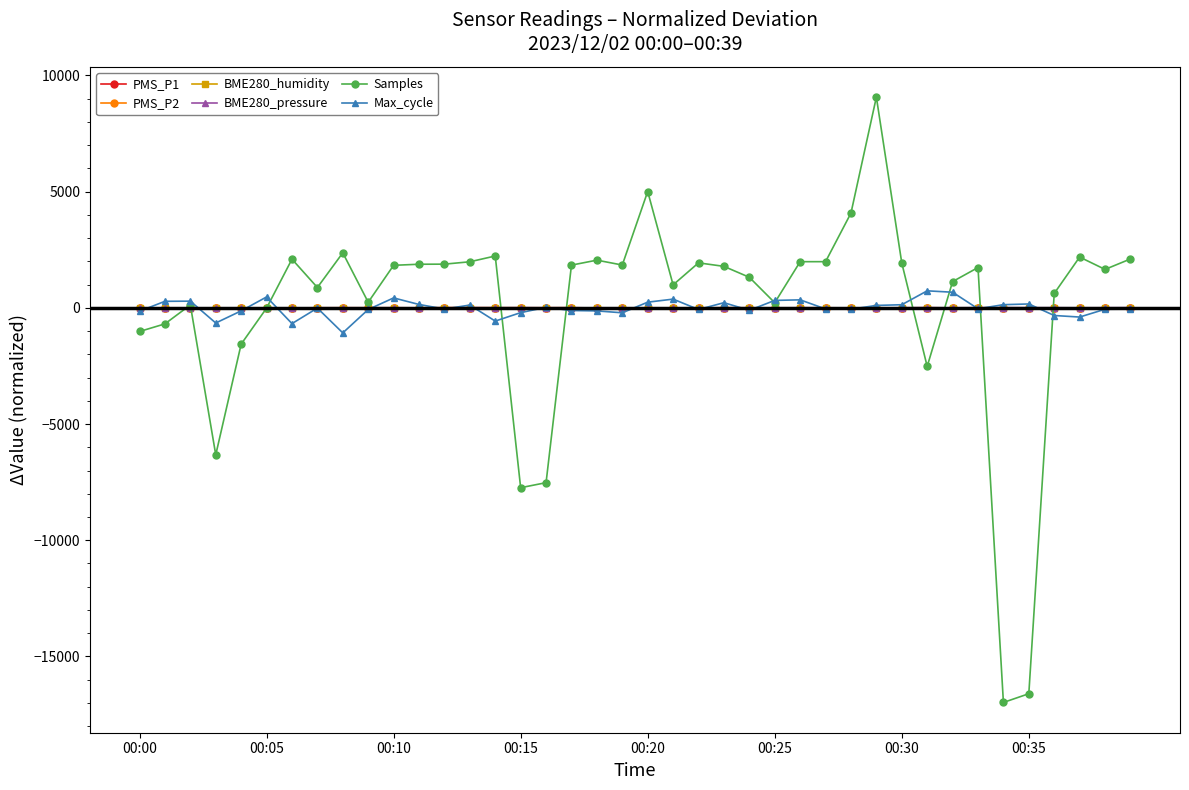

What is the maximum value for Samples?

9067.5